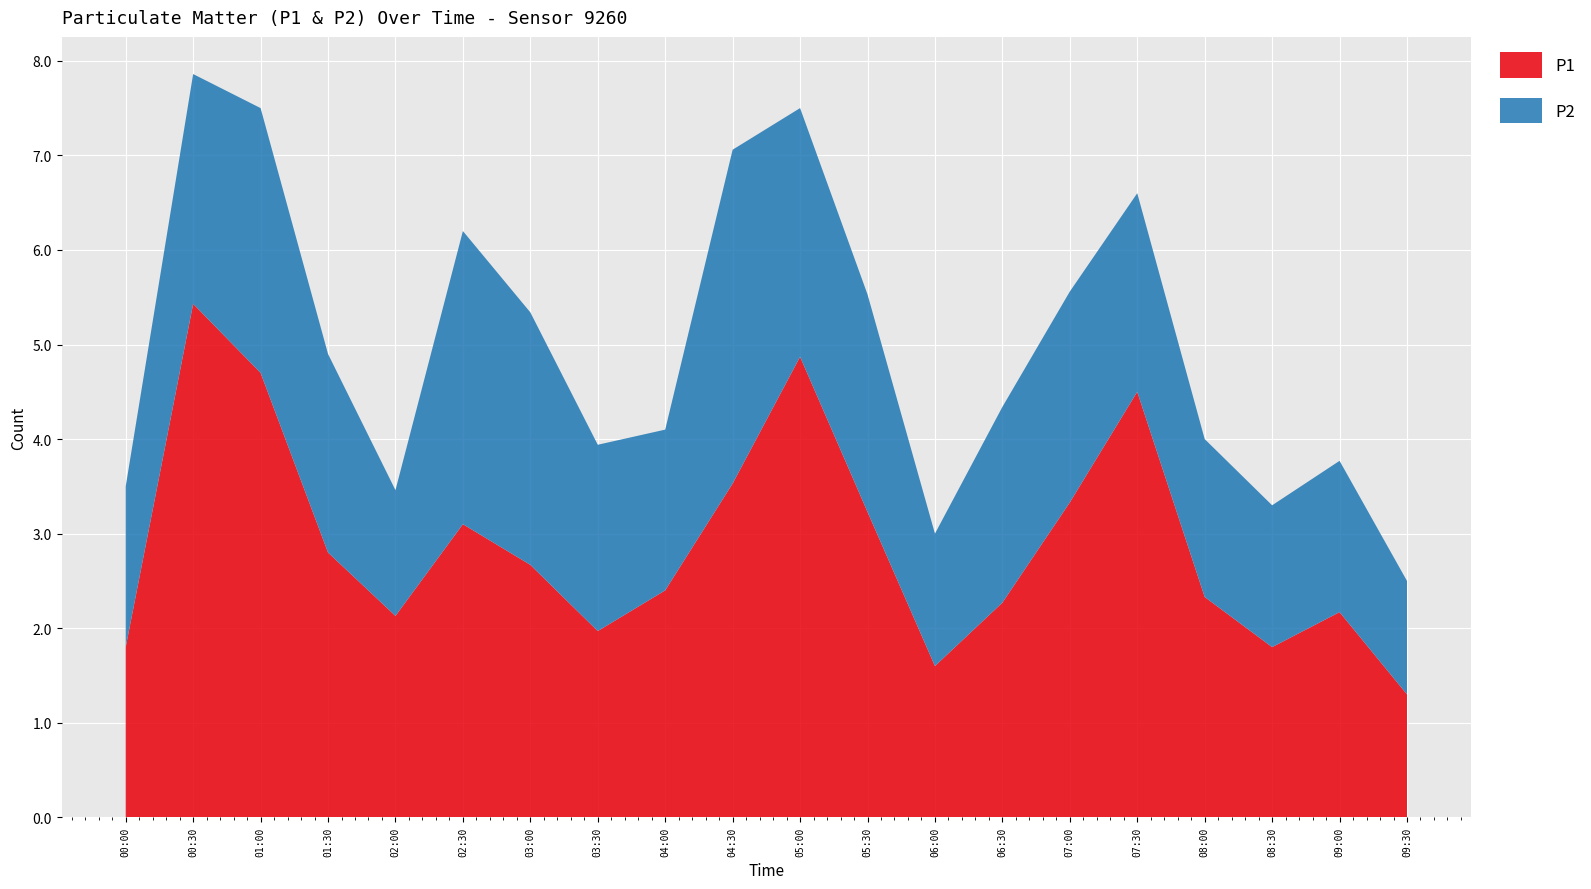

What are all the series names shown in the legend?

P1, P2